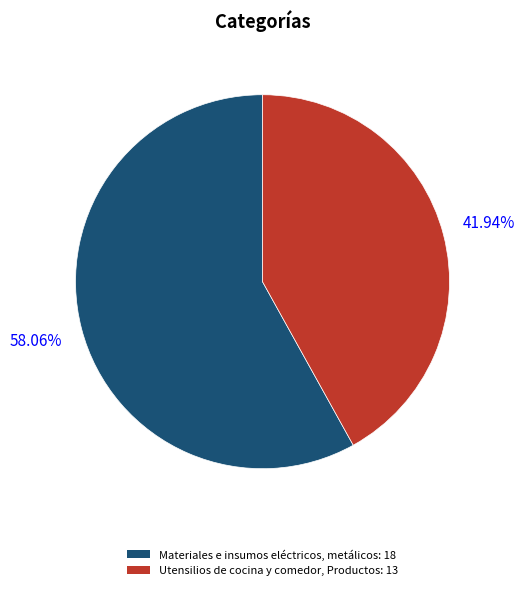

To the nearest percent, what percentage of the pie is Utensilios de cocina y comedor, Productos?

42%